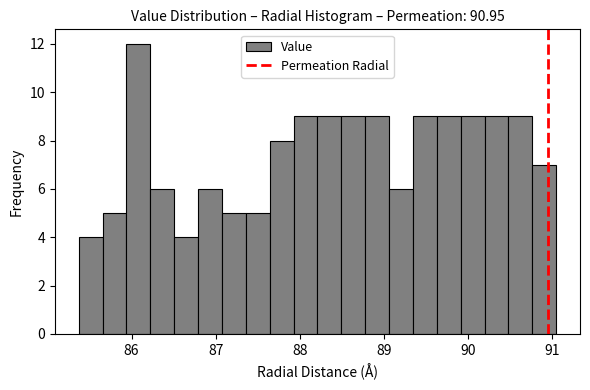

Around what value on the x-axis is the tallest bar? Give the approximate position of its centre, as read against the axis.

86.1